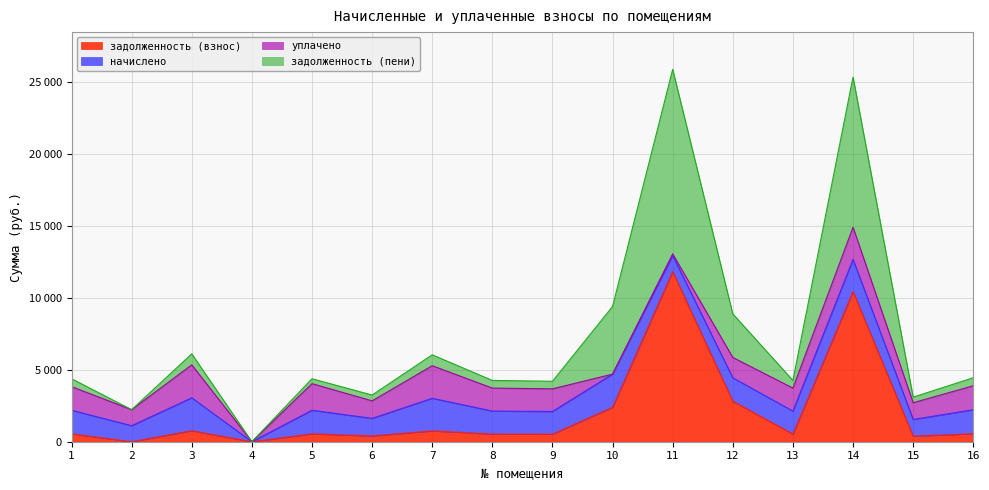

True or false: задолженность (пени) has more than 2 interior local peaks.

True